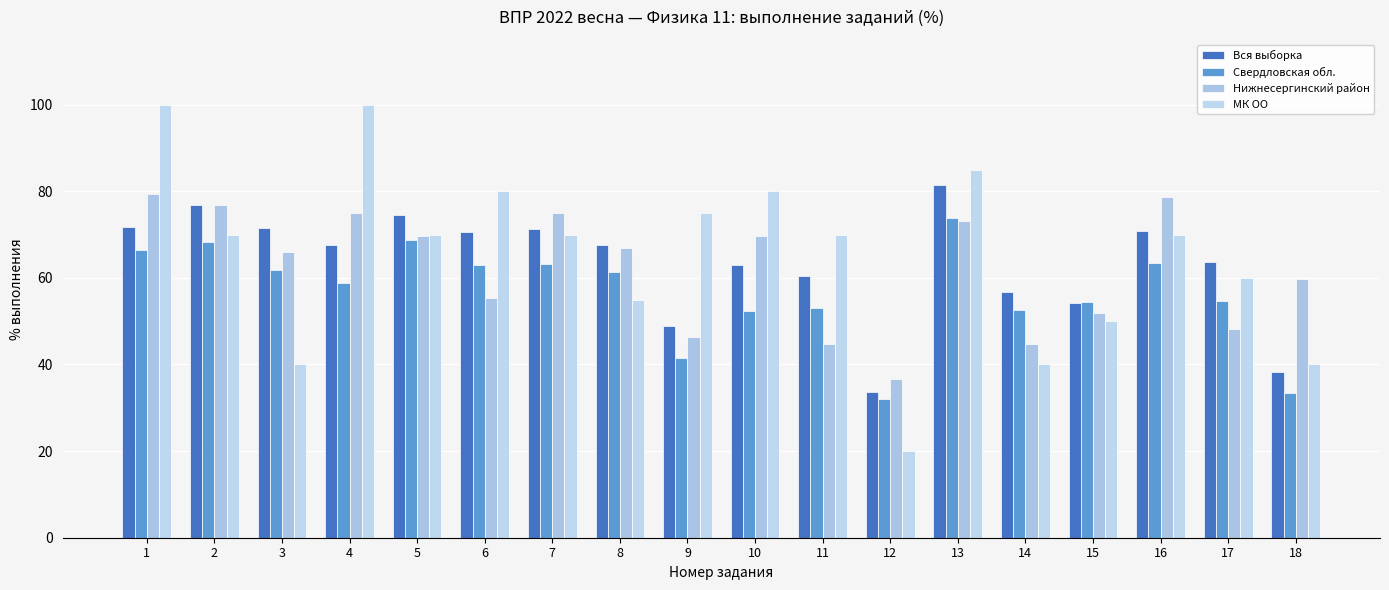

What is the sum of the Нижнесергинский район values at 3 and 16?

144.6